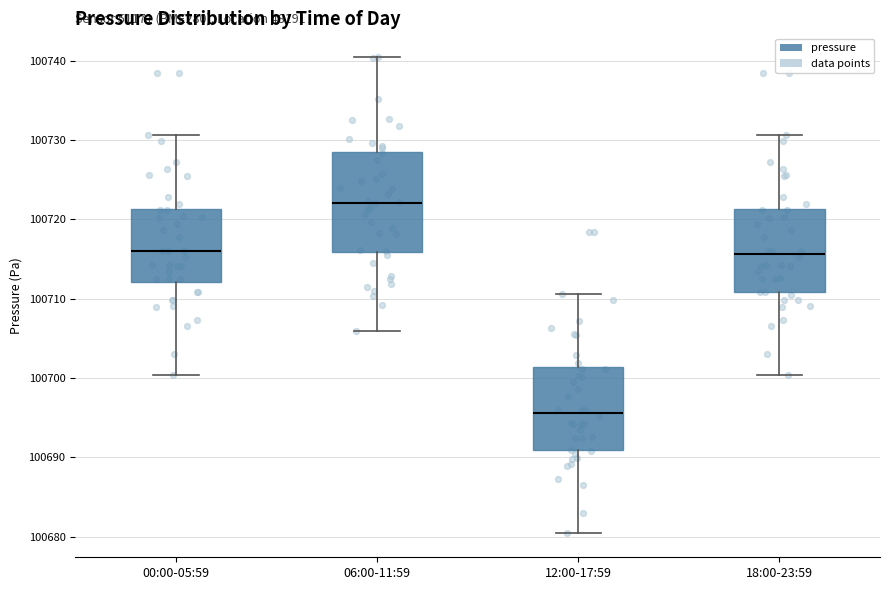

Where does the median line of the box for 06:00-11:59 sit on the y-axis? The values are not printed on the chart, so give them approximately, as read against the axis.

100722